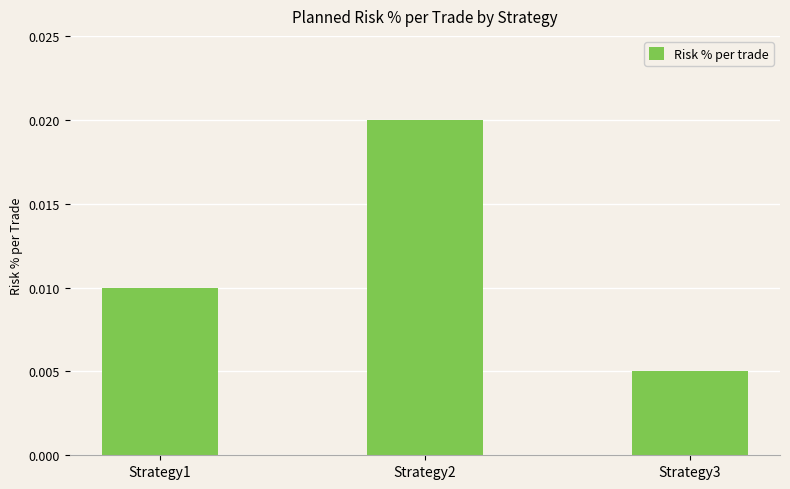

List the labels in order of value, largest first.

Strategy2, Strategy1, Strategy3